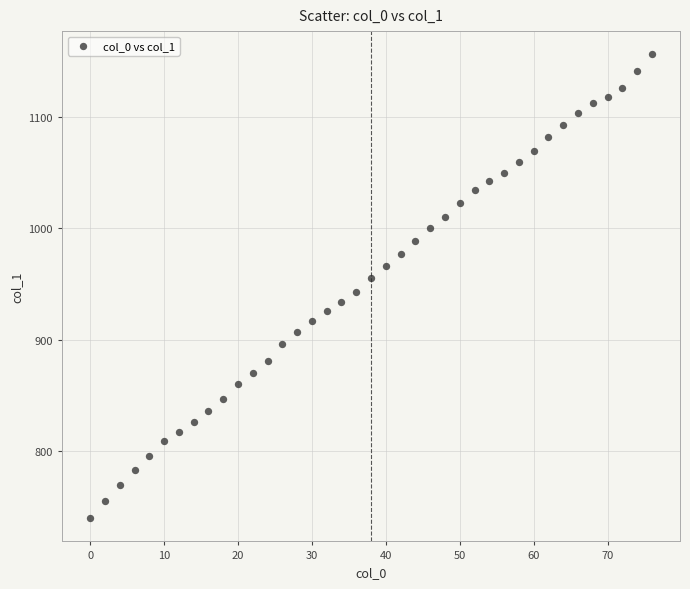

What is the range of X values (max minus min)?

76